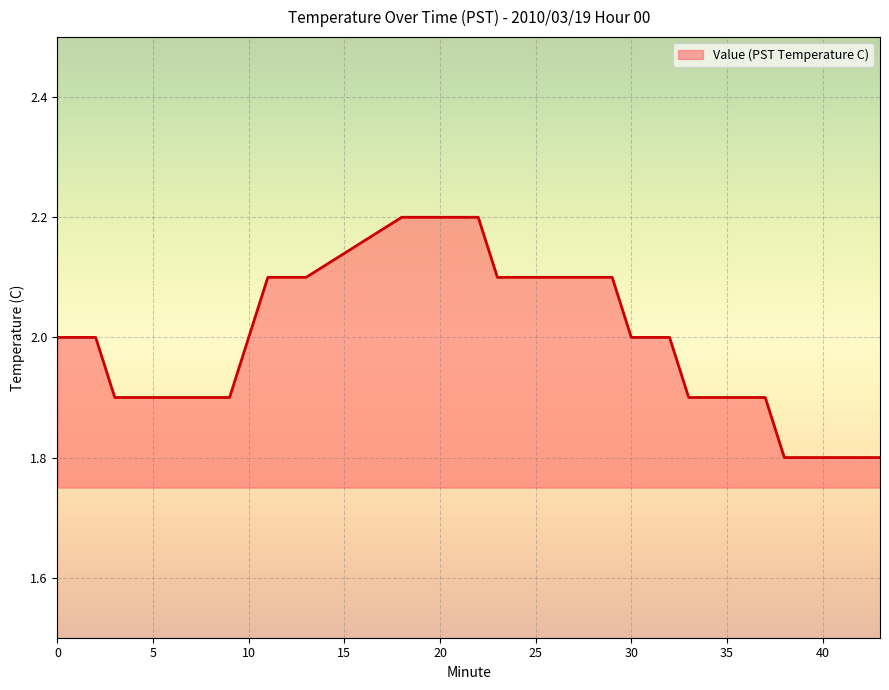

What is the maximum value shown in the chart?

2.2